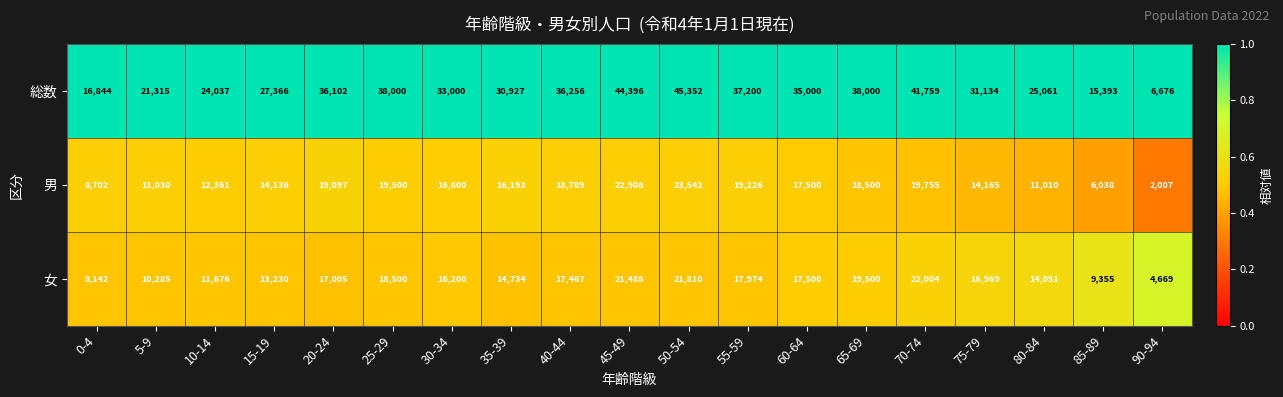

The value of 男 at 5-9 is 18357. True or false?

False